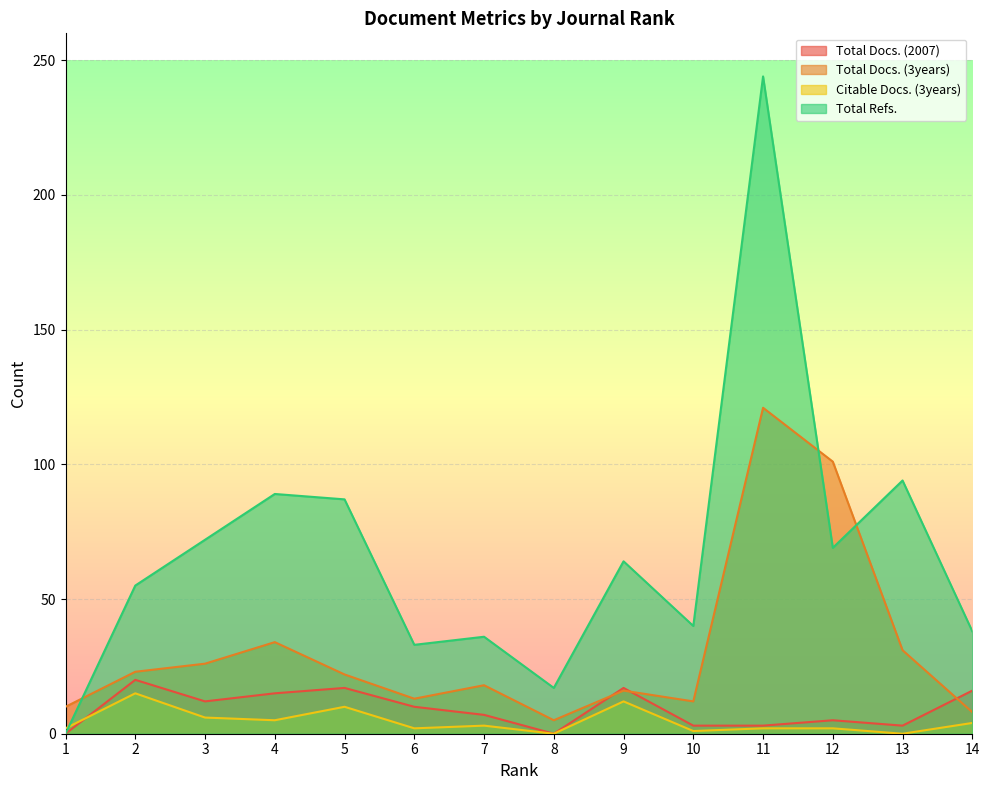

How many interior local valleys does the Total Docs. (2007) series have?

3